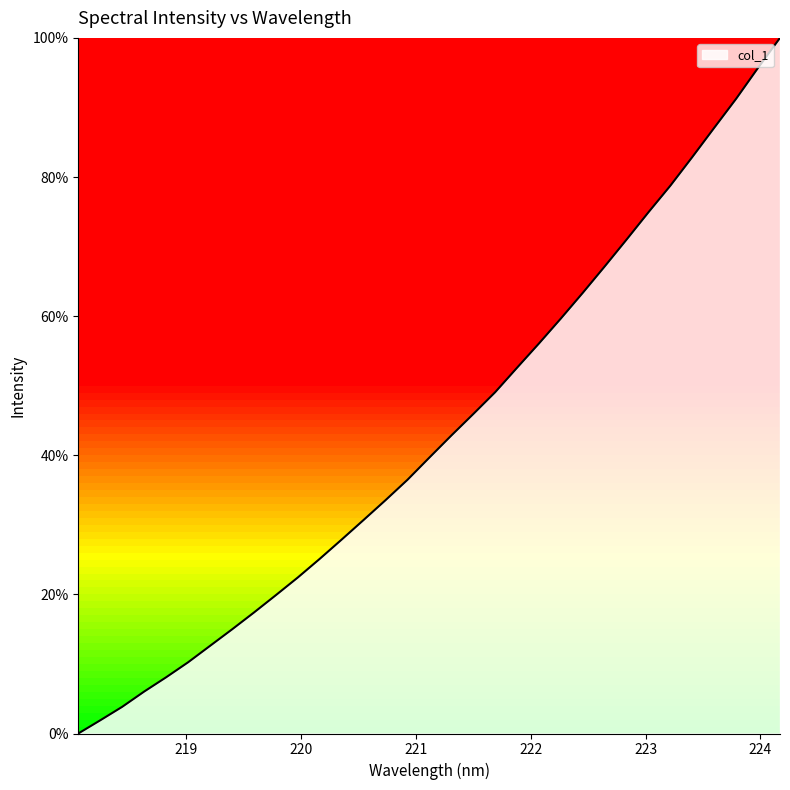

What is the difference between the maximum and minimum values?

100.0